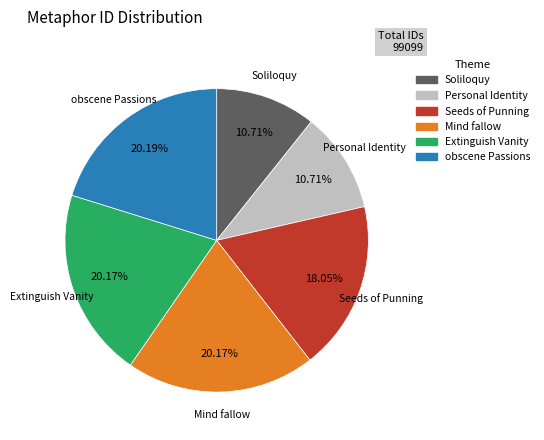

How many segments does this pie chart have?

6